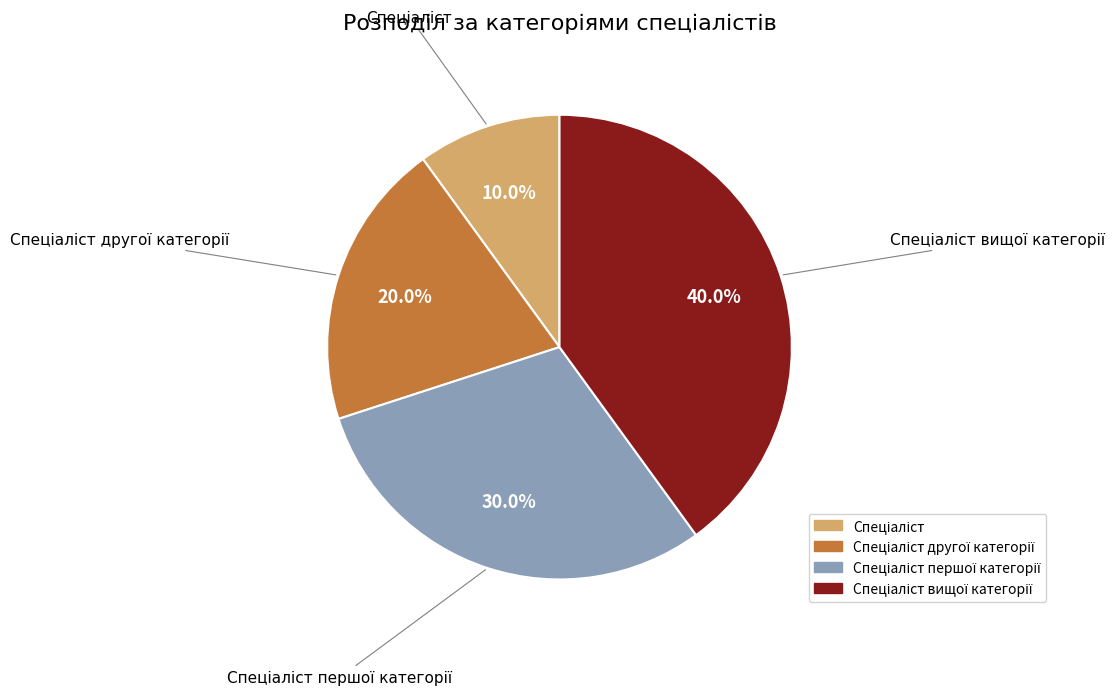

Is there any slice that represents more than half of the pie?

No